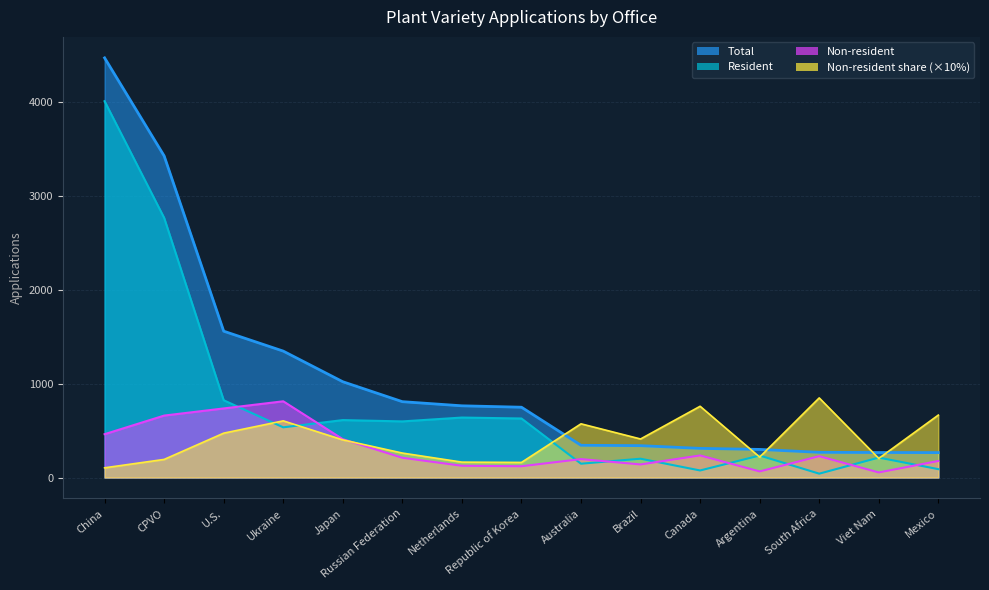

What is the value of the Resident point at the 8th from the left?

628.0